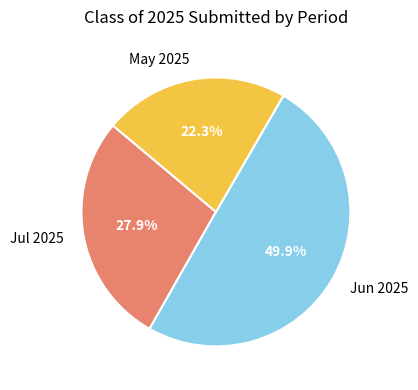

Does May 2025 account for over 50% of the chart?

No